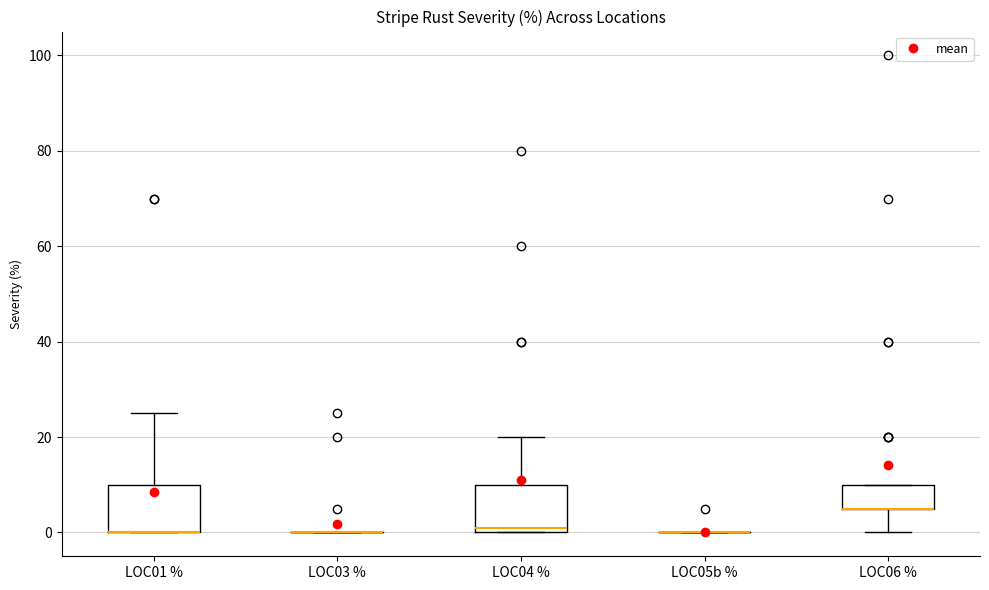

Reading left to right, transcribe this box plot: for each box, give where its median line is, the range the box spans, and where its two whiskers end, as read against the y-axis. The values are not printed on the chart, so give them approximately, as read against the axis.

LOC01 %: median 0 (drawn on the box's lower edge), box 0 to 10, whiskers 0 to 26
LOC03 %: box collapsed to a line at 0, whiskers 0 to 0
LOC04 %: median 2, box 0 to 10, whiskers 0 to 20
LOC05b %: box collapsed to a line at 0, whiskers 0 to 0
LOC06 %: median 6 (drawn on the box's lower edge), box 6 to 10, whiskers 0 to 10